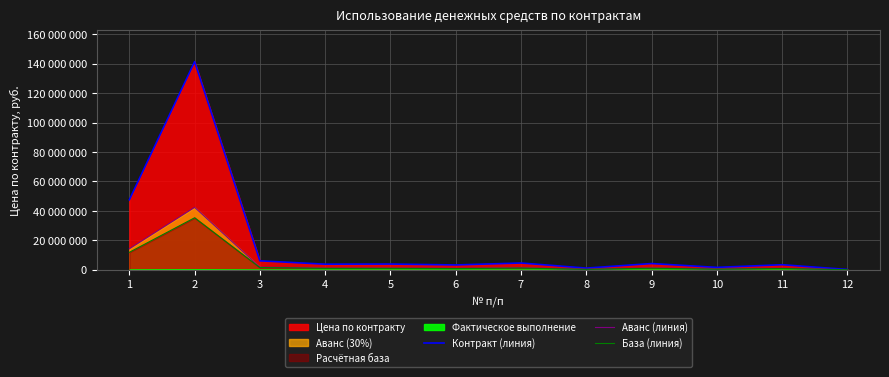

At which label is База (линия) closest to 17690017?

1